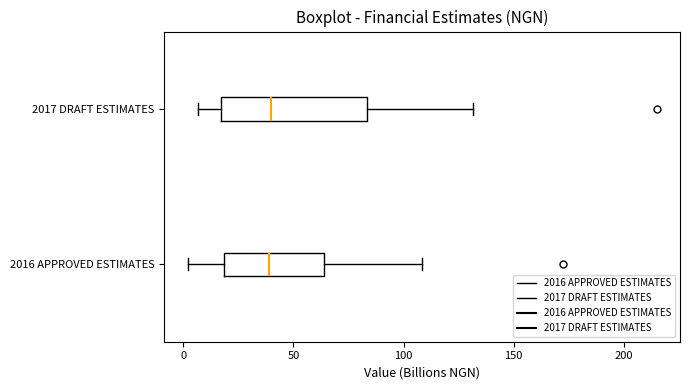

Reading bottom to top, read every box against the x-axis: the position of its median line, the range the box covers, and the ends of its whiskers. The values are not printed on the chart, so give them approximately, as read against the axis.

2016 APPROVED ESTIMATES: median 40, box 20 to 65, whiskers 0 to 110
2017 DRAFT ESTIMATES: median 40, box 15 to 85, whiskers 5 to 130